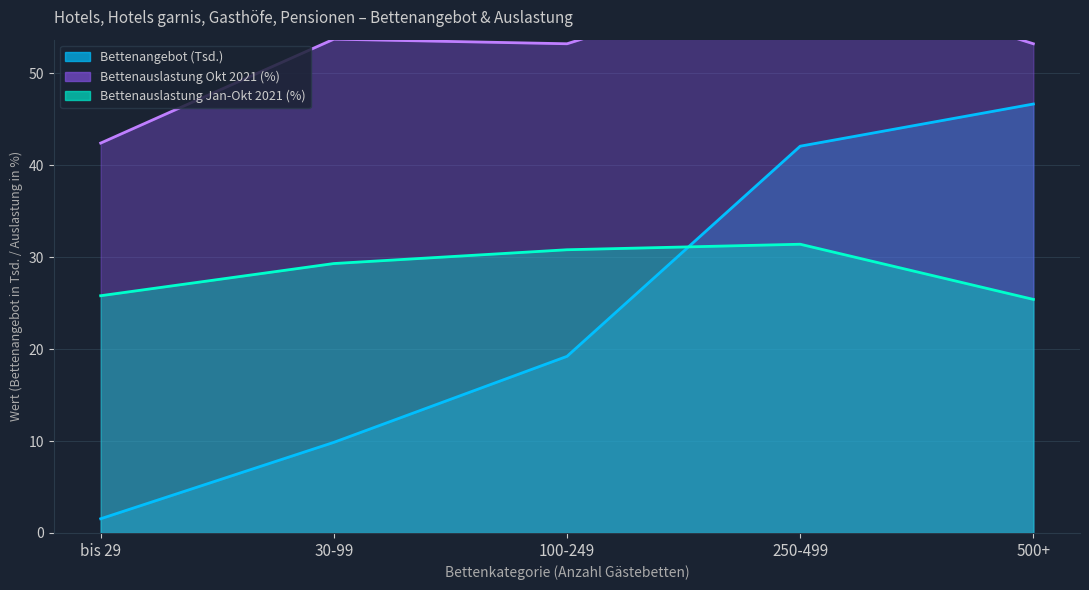

What is the average value of the Durchschnittliche Bettenauslastung Okt 2021 series?

52.7